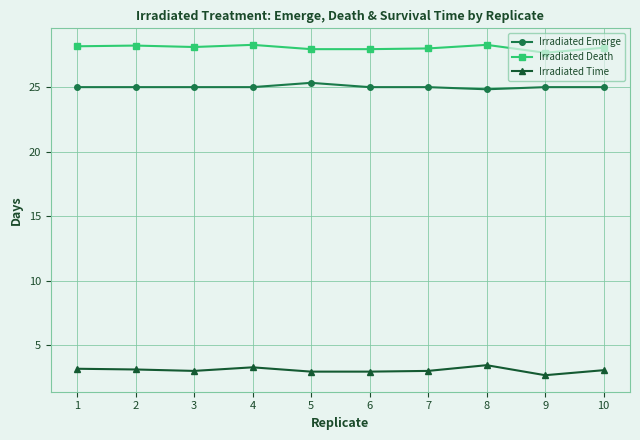

True or false: Irradiated Time has more than 1 points higher than both neighbors.

True